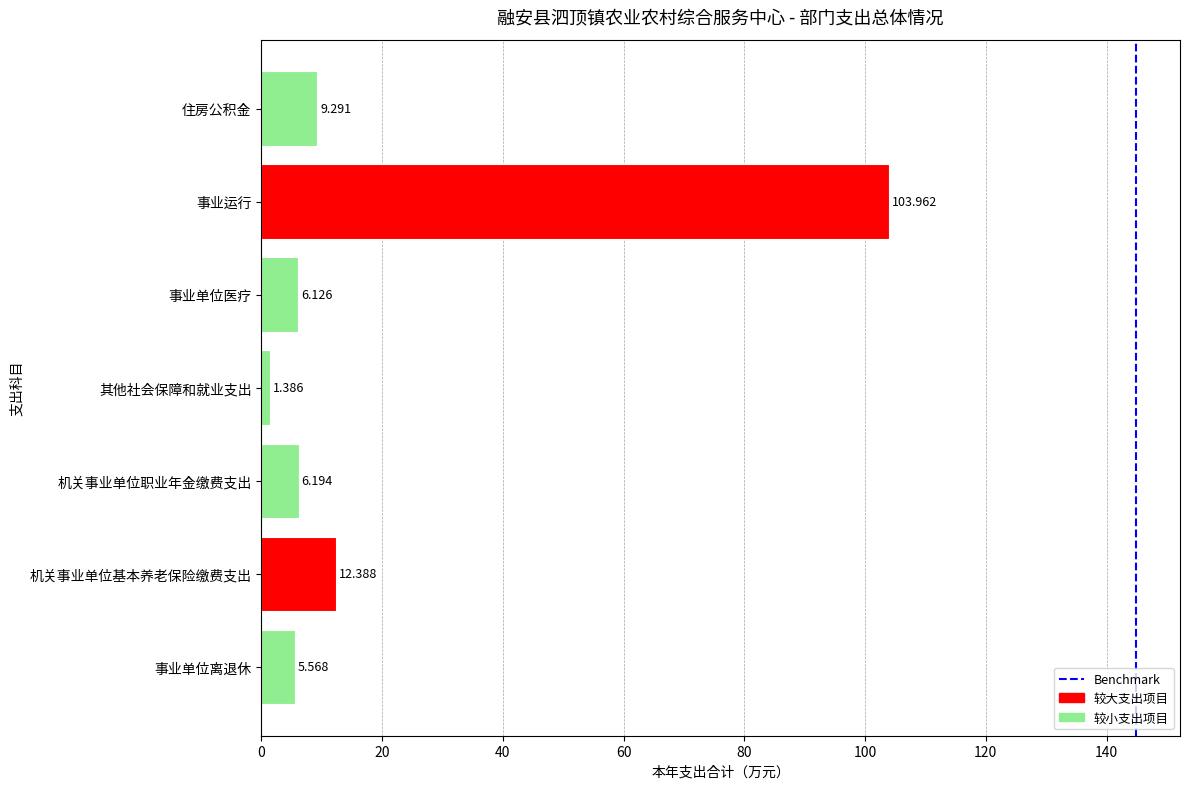

At which category does the chart reach its minimum across all series?

其他社会保障和就业支出